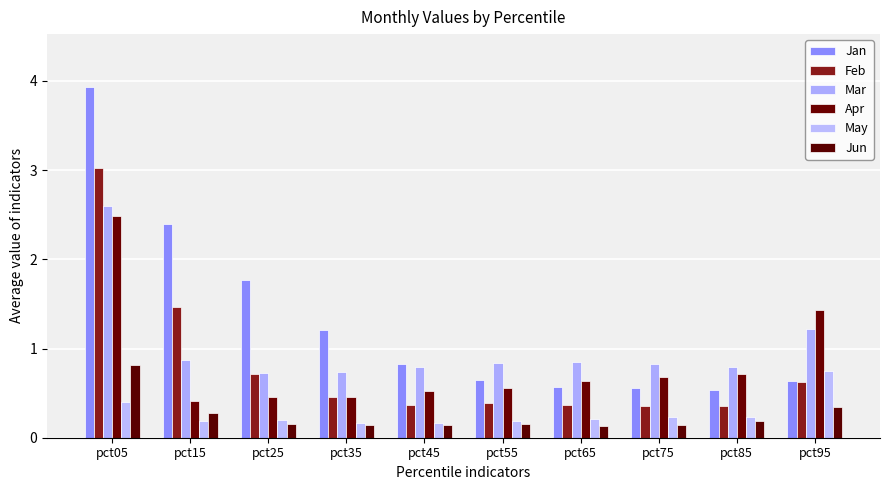

What is the value of the Feb bar at the 1st from the left?

3.0